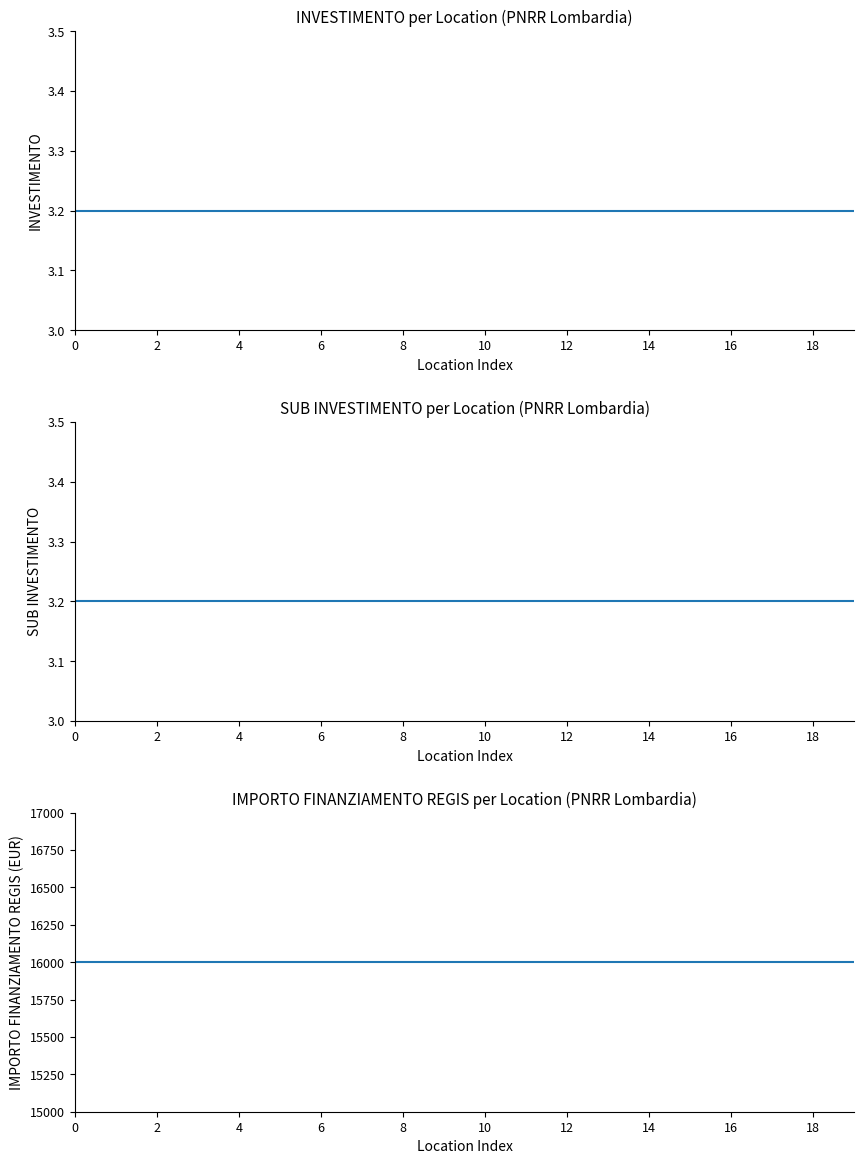

What is the total value across all series at 0?

16006.4